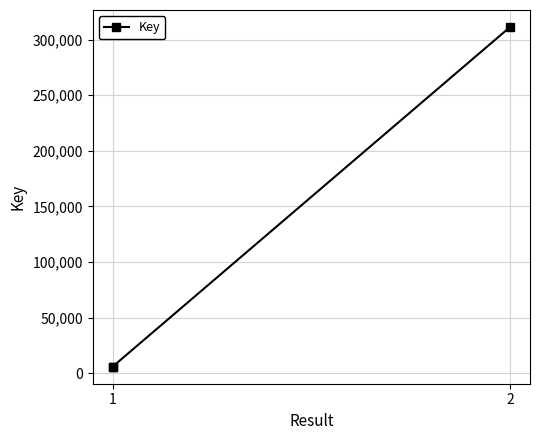

What is the difference between the maximum and second lowest values?

305297